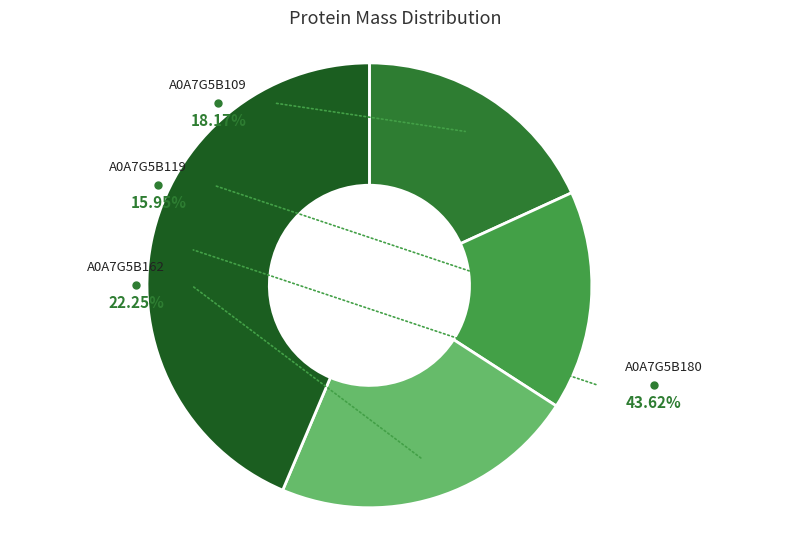

Is it true that A0A7G5B180 is 44% of the pie?

True